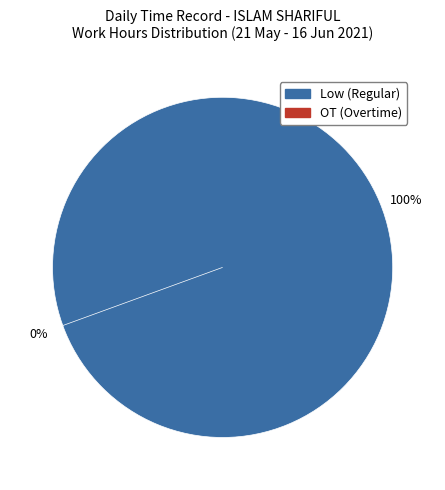

Is 3 the majority of the pie?

No